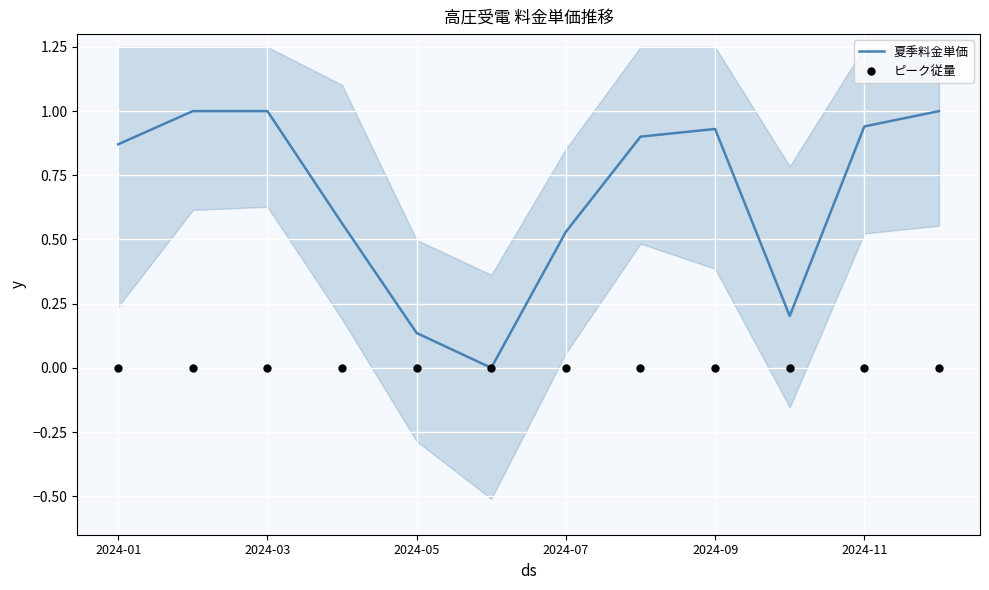

At which category is the sum across all series the highest?

2024-03